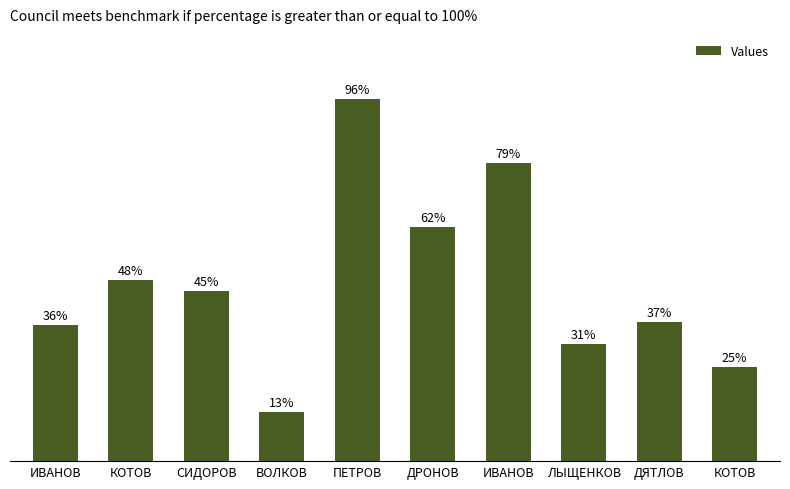

What is the value of the 9th bar from the left?

37